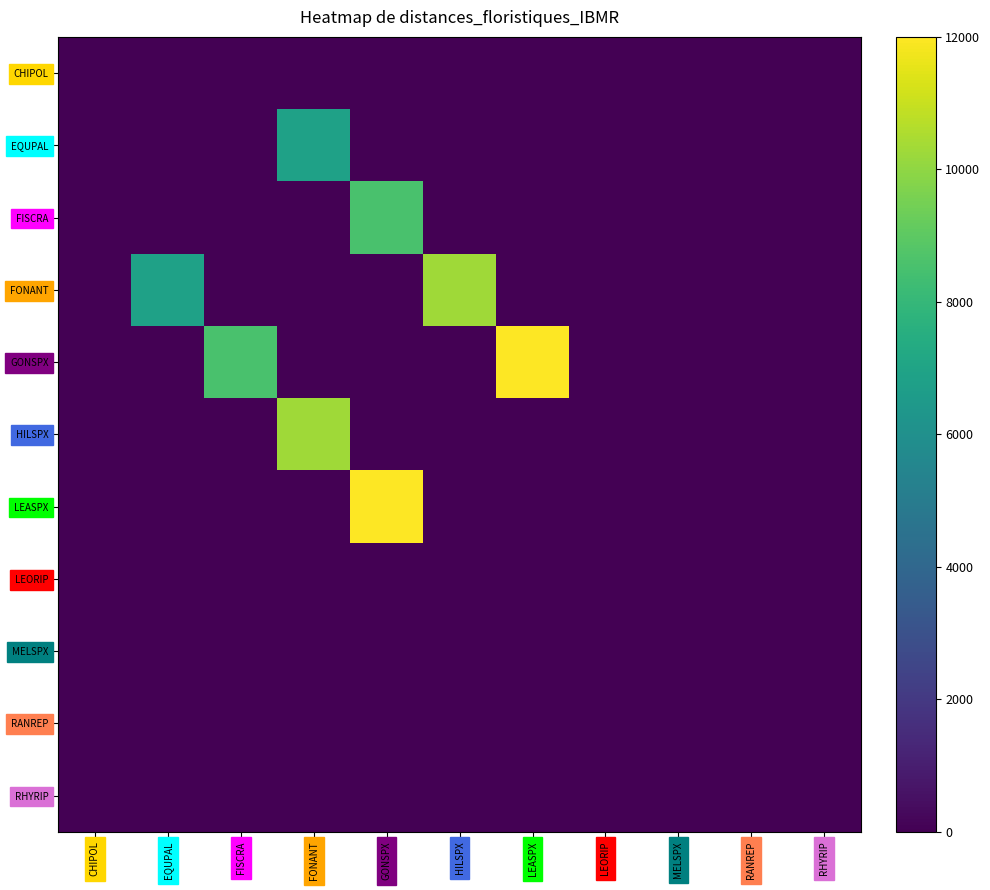

Reading left to right, extract all data points from this chart.

CHIPOL: CHIPOL=0.0	EQUPAL=0.0	FISCRA=0.0	FONANT=0.0	GONSPX=0.0	HILSPX=0.0	LEASPX=0.0	LEORIP=0.0	MELSPX=0.0	RANREP=0.0	RHYRIP=0.0
EQUPAL: CHIPOL=0.0	EQUPAL=0.0	FISCRA=0.0	FONANT=6861.4	GONSPX=0.0	HILSPX=0.0	LEASPX=0.0	LEORIP=0.0	MELSPX=0.0	RANREP=0.0	RHYRIP=0.0
FISCRA: CHIPOL=0.0	EQUPAL=0.0	FISCRA=0.0	FONANT=0.0	GONSPX=8575.7	HILSPX=0.0	LEASPX=0.0	LEORIP=0.0	MELSPX=0.0	RANREP=0.0	RHYRIP=0.0
FONANT: CHIPOL=0.0	EQUPAL=6861.4	FISCRA=0.0	FONANT=0.0	GONSPX=0.0	HILSPX=10290.0	LEASPX=0.0	LEORIP=0.0	MELSPX=0.0	RANREP=0.0	RHYRIP=0.0
GONSPX: CHIPOL=0.0	EQUPAL=0.0	FISCRA=8575.7	FONANT=0.0	GONSPX=0.0	HILSPX=0.0	LEASPX=12000.0	LEORIP=0.0	MELSPX=0.0	RANREP=0.0	RHYRIP=0.0
HILSPX: CHIPOL=0.0	EQUPAL=0.0	FISCRA=0.0	FONANT=10290.0	GONSPX=0.0	HILSPX=0.0	LEASPX=0.0	LEORIP=0.0	MELSPX=0.0	RANREP=0.0	RHYRIP=0.0
LEASPX: CHIPOL=0.0	EQUPAL=0.0	FISCRA=0.0	FONANT=0.0	GONSPX=12000.0	HILSPX=0.0	LEASPX=0.0	LEORIP=0.0	MELSPX=0.0	RANREP=0.0	RHYRIP=0.0
LEORIP: CHIPOL=0.0	EQUPAL=0.0	FISCRA=0.0	FONANT=0.0	GONSPX=0.0	HILSPX=0.0	LEASPX=0.0	LEORIP=0.0	MELSPX=0.0	RANREP=0.0	RHYRIP=0.0
MELSPX: CHIPOL=0.0	EQUPAL=0.0	FISCRA=0.0	FONANT=0.0	GONSPX=0.0	HILSPX=0.0	LEASPX=0.0	LEORIP=0.0	MELSPX=0.0	RANREP=0.0	RHYRIP=0.0
RANREP: CHIPOL=0.0	EQUPAL=0.0	FISCRA=0.0	FONANT=0.0	GONSPX=0.0	HILSPX=0.0	LEASPX=0.0	LEORIP=0.0	MELSPX=0.0	RANREP=0.0	RHYRIP=0.0
RHYRIP: CHIPOL=0.0	EQUPAL=0.0	FISCRA=0.0	FONANT=0.0	GONSPX=0.0	HILSPX=0.0	LEASPX=0.0	LEORIP=0.0	MELSPX=0.0	RANREP=0.0	RHYRIP=0.0